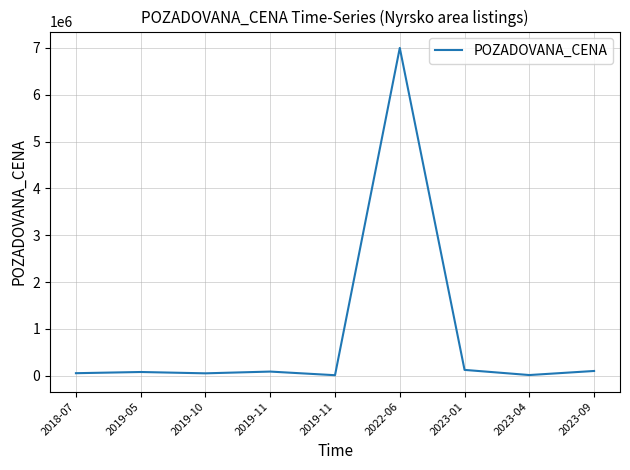

What value does the data have at 2023-04, to the nearest 10?

14040